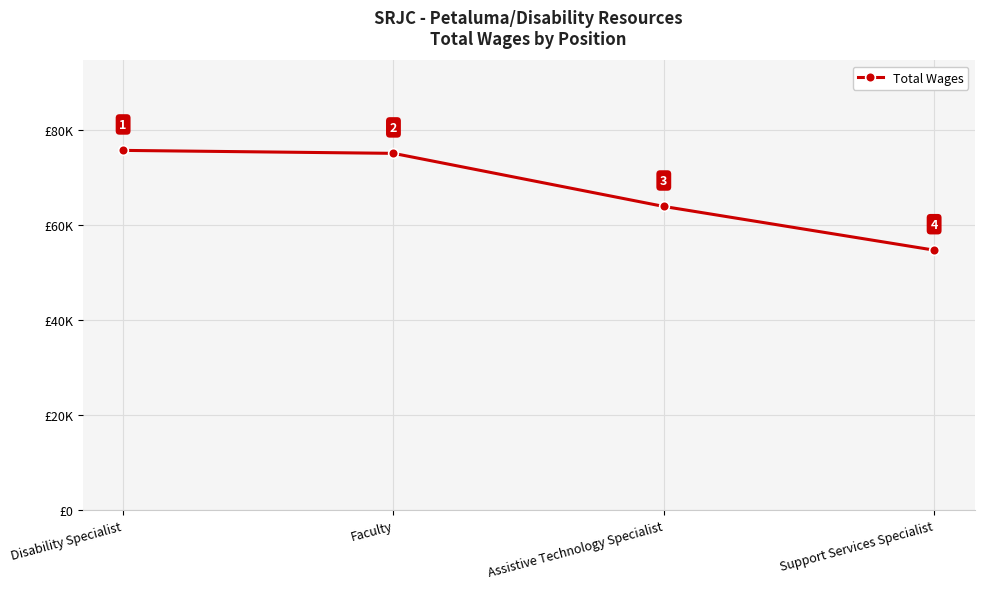

Between Assistive Technology Specialist and Faculty, which is larger?

Faculty